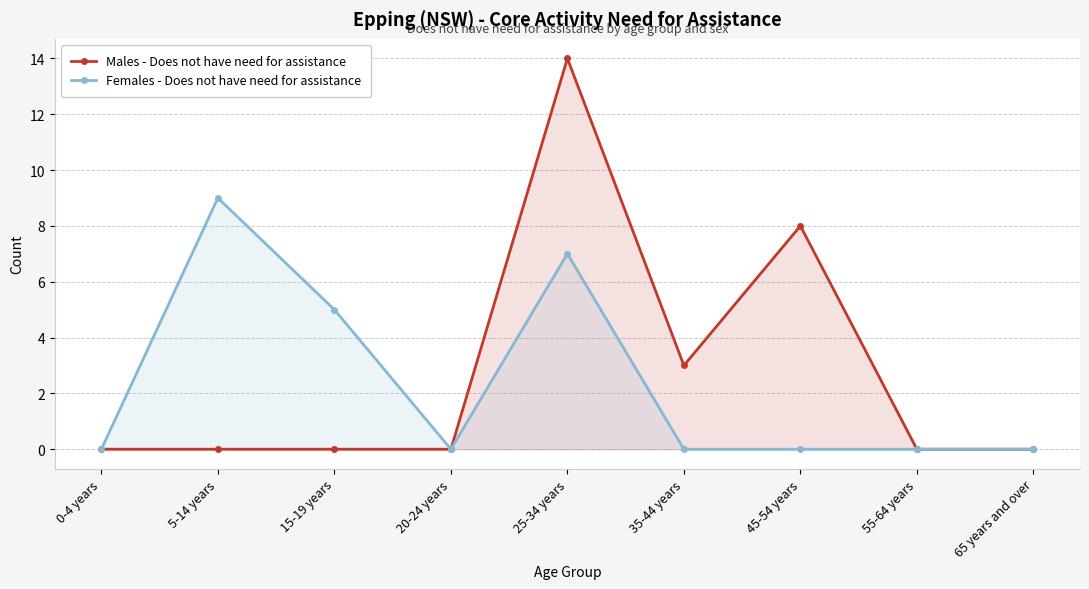

Reading right to left, transcribe all the data shown in this chart.

Males - Does not have need for assistance: 0	0	8	3	14	0	0	0	0
Females - Does not have need for assistance: 0	0	0	0	7	0	5	9	0